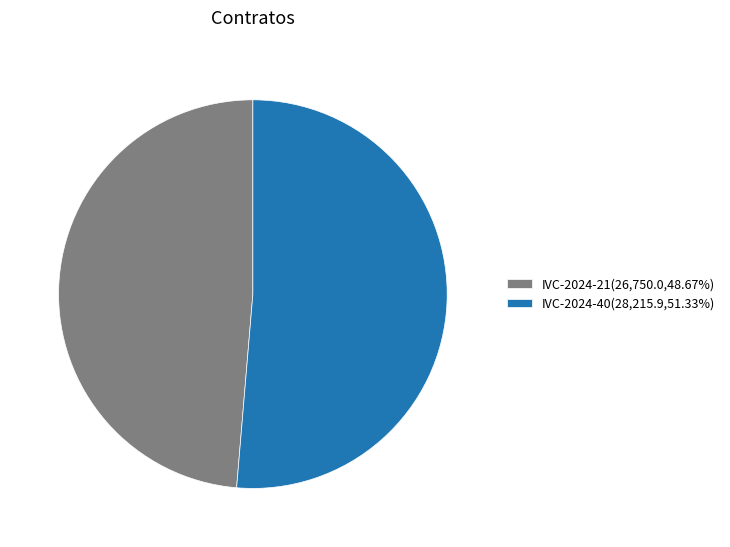

Is there any slice that represents more than half of the pie?

Yes